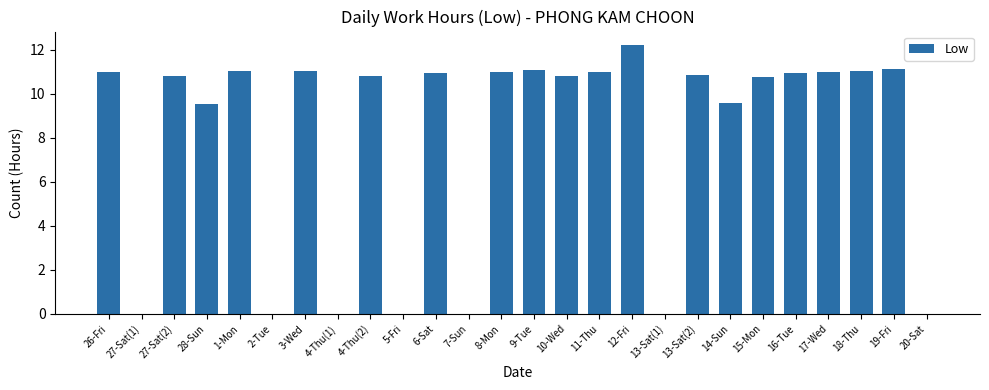

Which has a higher value, 13-Sat(2) or 28-Sun?

13-Sat(2)